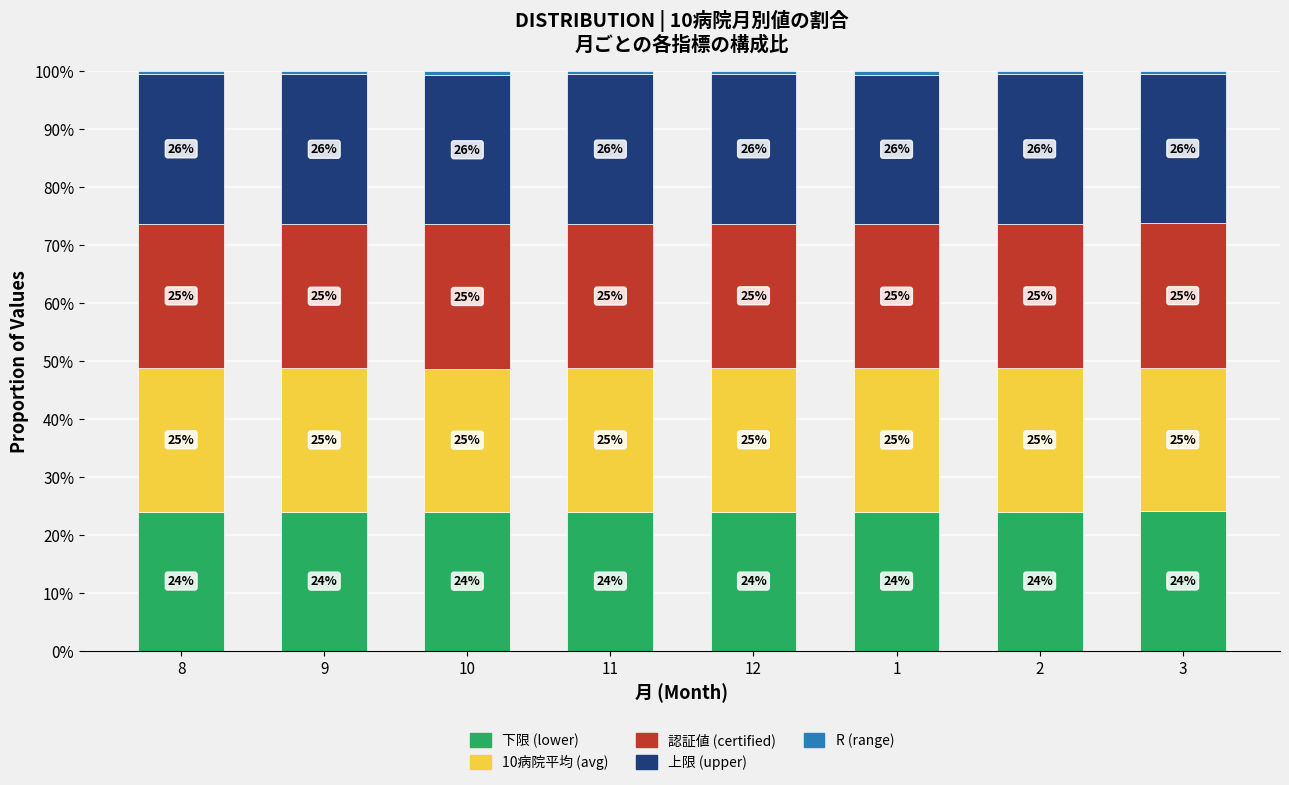

What is the total value across all series at 3?

100.0